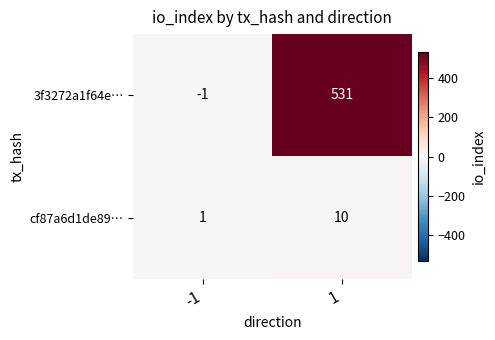

Rank the series by their maximum value, from highest to lowest.

3f3272a1f64e…, cf87a6d1de89…